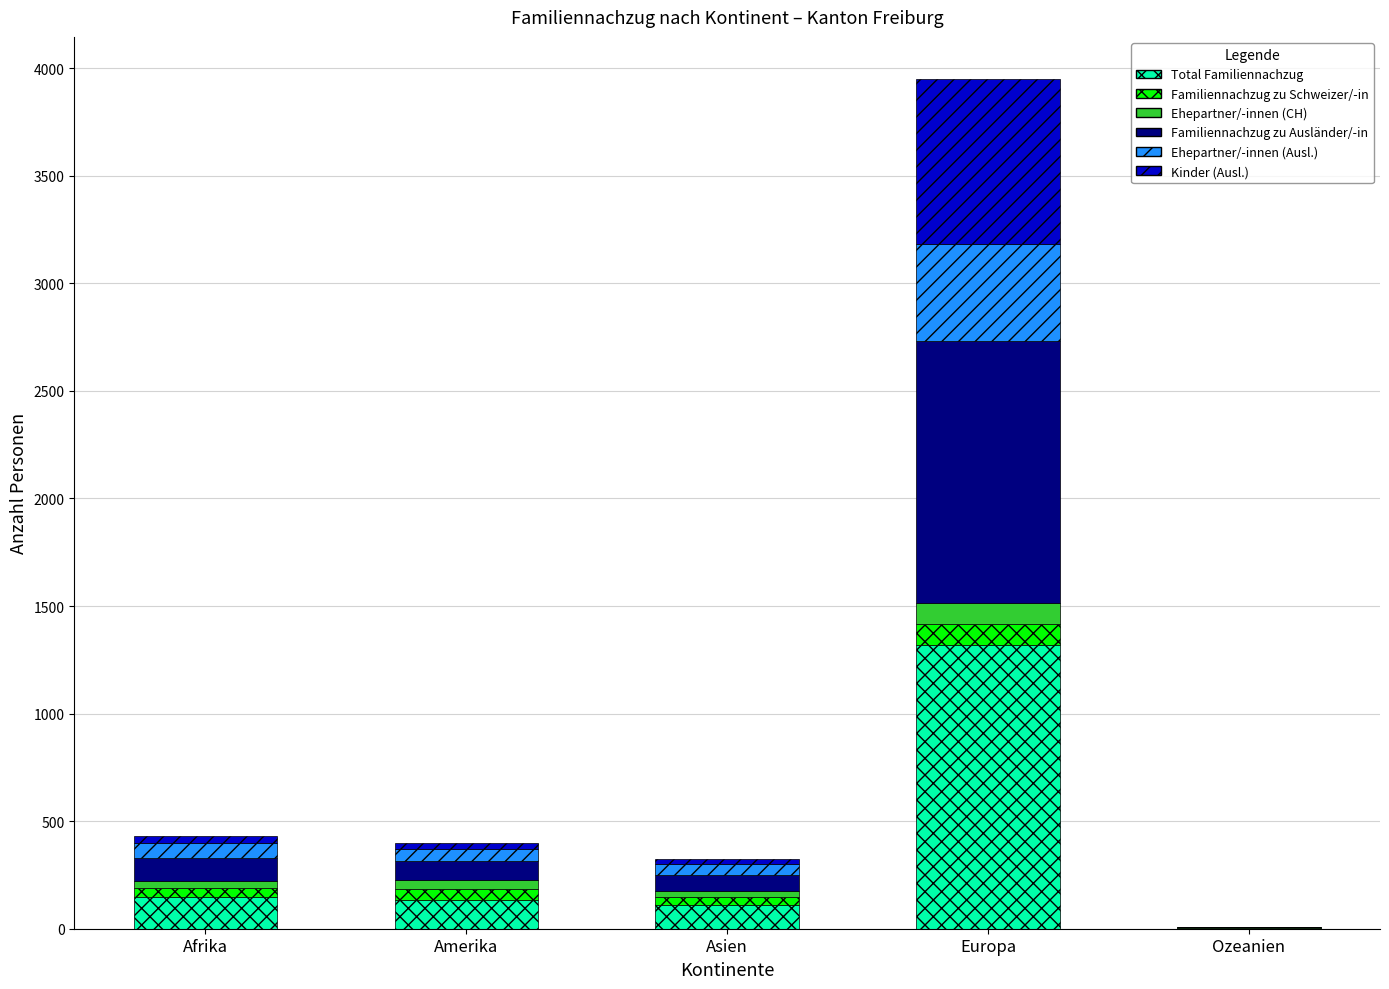

Are the bars grouped side by side (vs. stacked)?

No